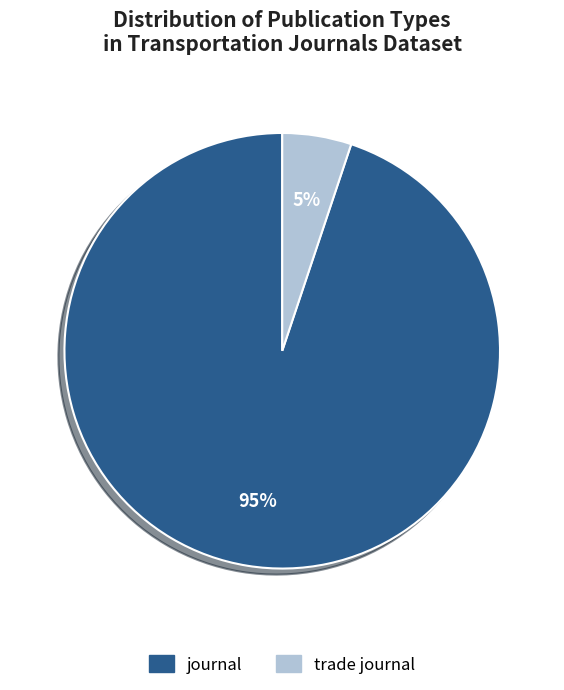

Is it true that journal is 95% of the pie?

True